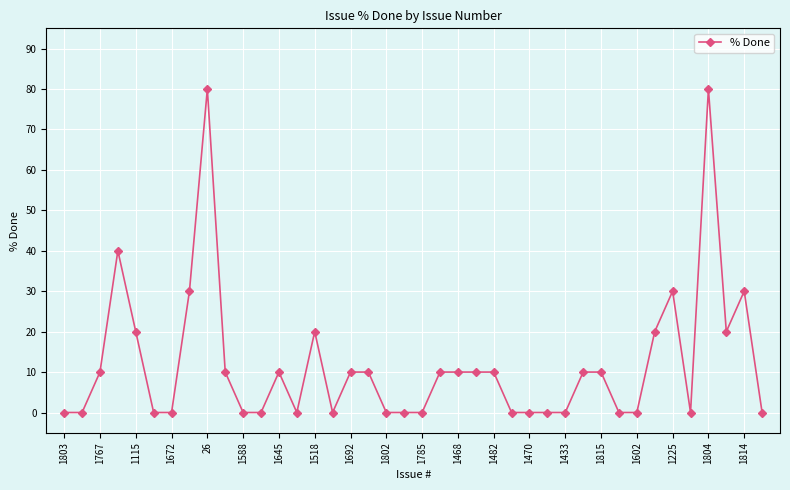

What is the greatest value displayed?

80